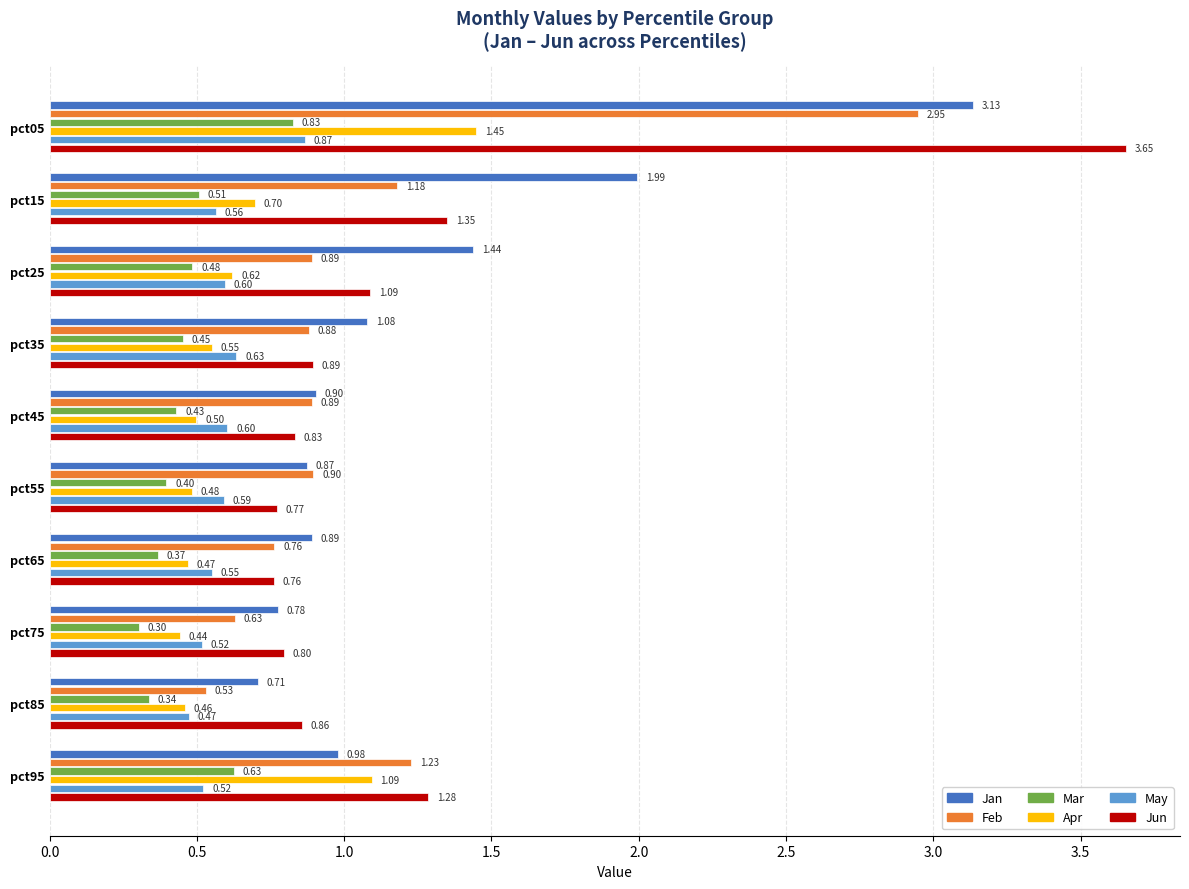

Which series has the largest range (max minus min)?

Jun